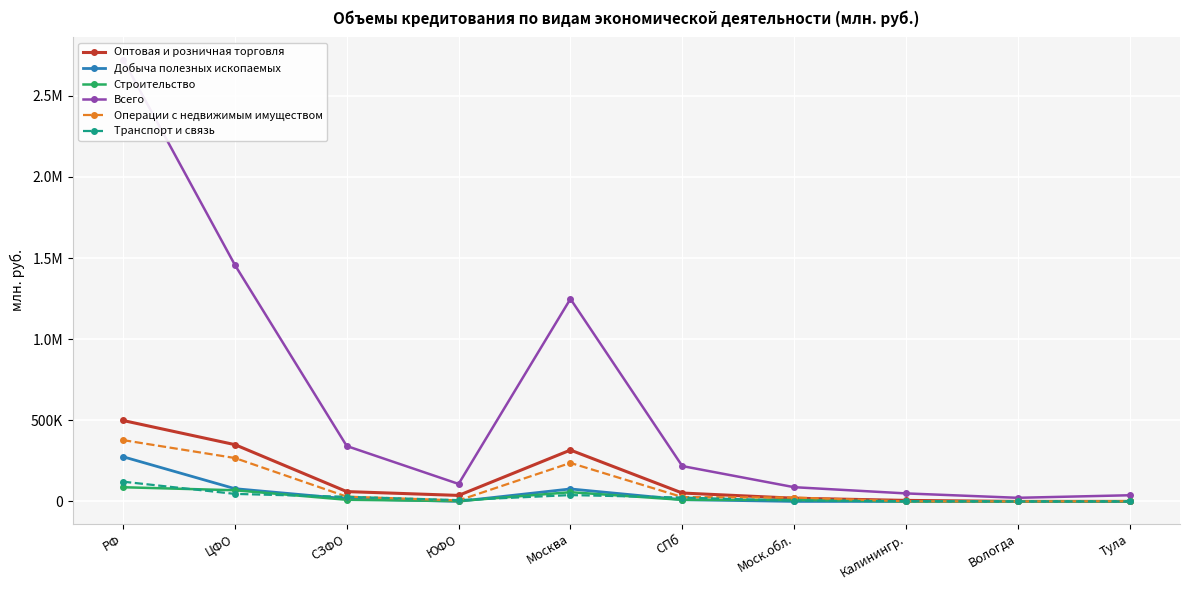

Reading left to right, extract all data points from this chart.

Оптовая и розничная торговля: 498802	349985	60616	37028	316522	51706	19805	6340	55	189
Добыча полезных ископаемых: 275394	78589	16397	496	76925	10940	0	10	0	0
Строительство: 87411	68861	10148	2043	56907	9759	9434	78	9	0
Всего: 2723914	1457432	341421	107835	1248385	217884	87723	49355	22301	38006
Операции с недвижимым имуществом: 377911	267559	29474	6155	237298	26791	23938	743	0	1367
Транспорт и связь: 121724	46384	28549	7826	39114	24028	3784	1722	0	0